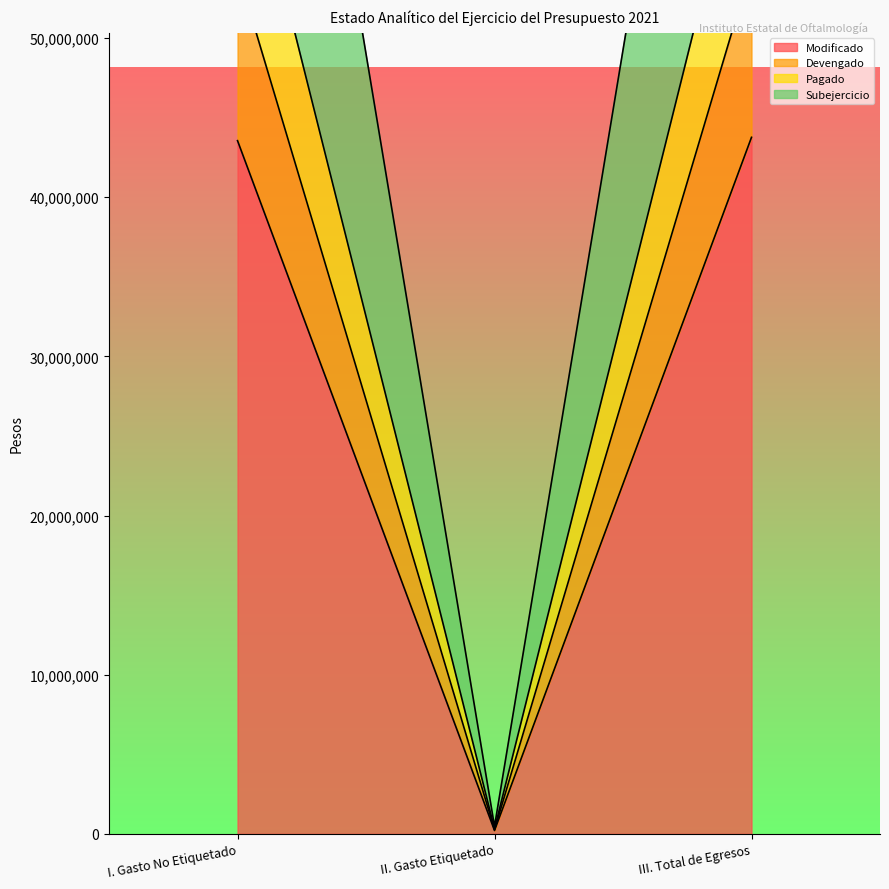

How many series are shown in this chart?

4